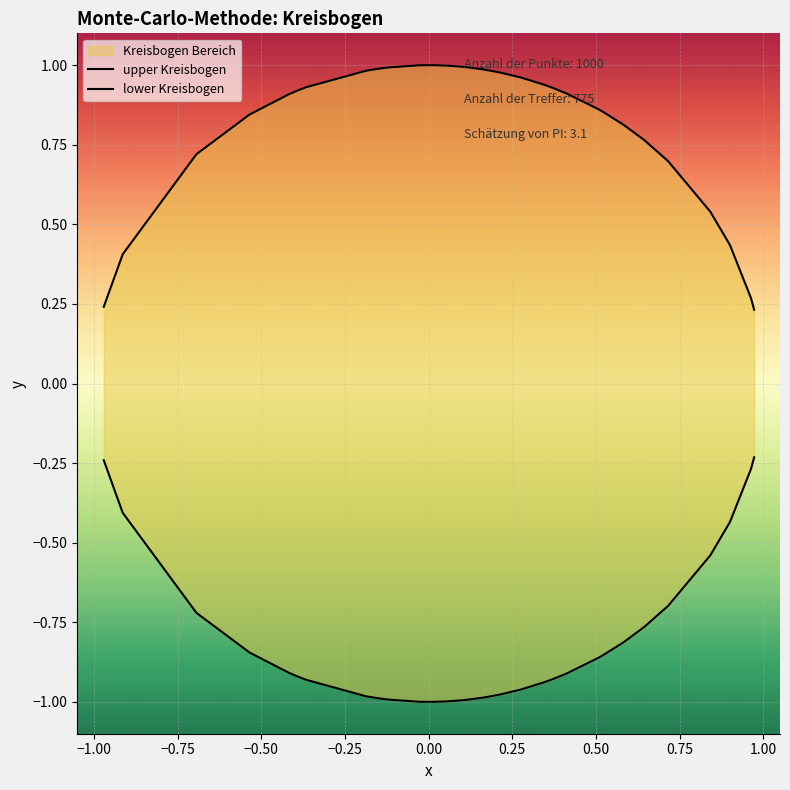

What is the sum of all upper Kreisbogen values?

30.6